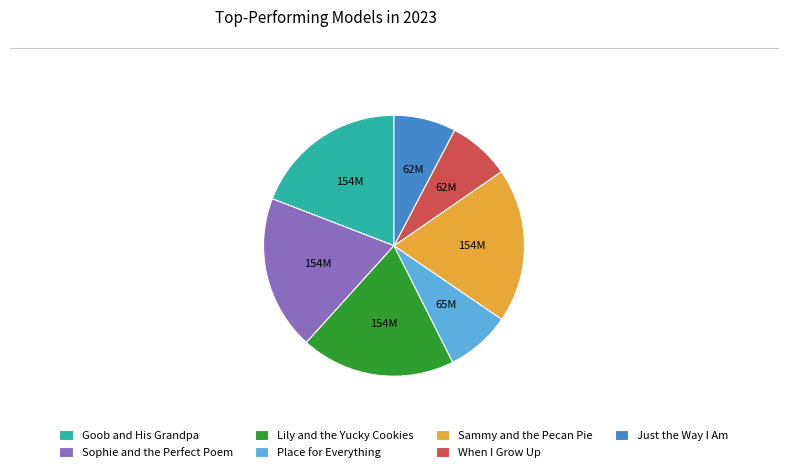

Is the sum of Place for Everything and Just the Way I Am greater than half?

No